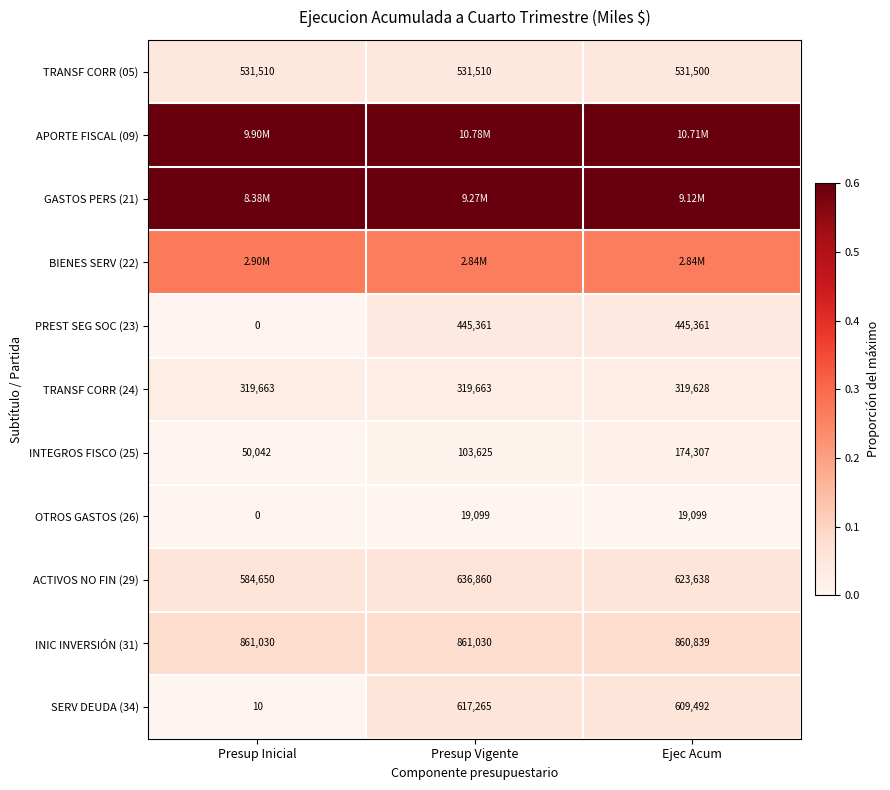

Which category has the lowest value in the TRANSF CORR (05) series?

Ejec Acum